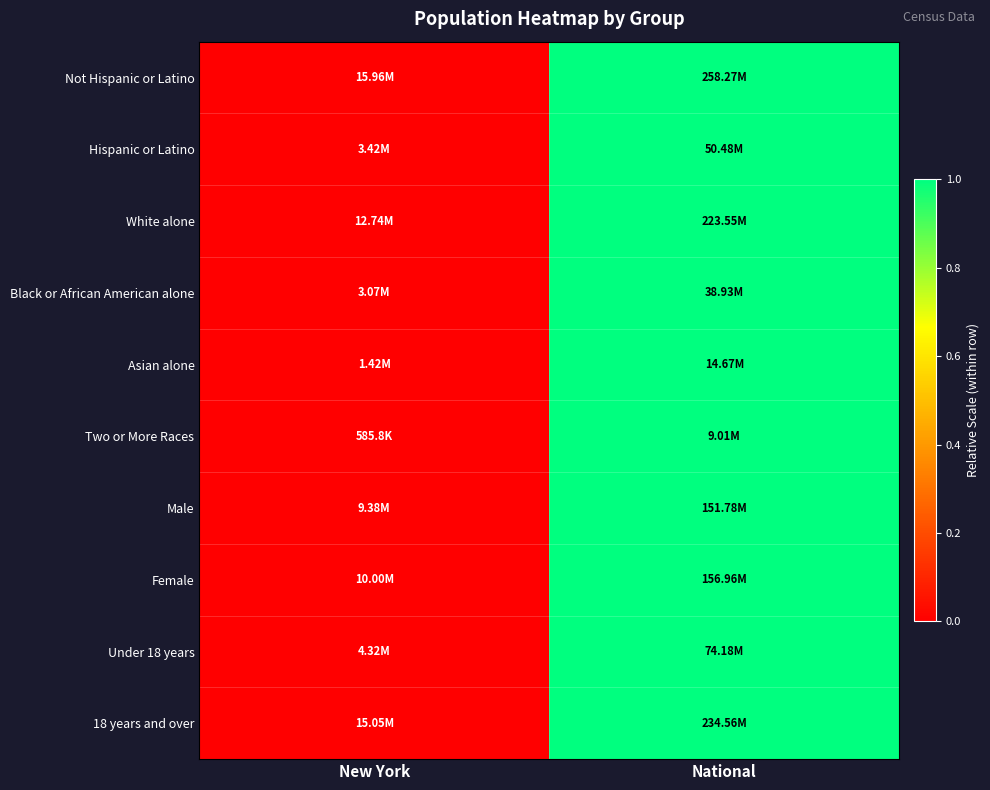

Reading left to right, transcribe all the data shown in this chart.

Not Hispanic or Latino: New York=0	National=1
Hispanic or Latino: New York=0	National=1
White alone: New York=0	National=1
Black or African American alone: New York=0	National=1
Asian alone: New York=0	National=1
Two or More Races: New York=0	National=1
Male: New York=0	National=1
Female: New York=0	National=1
Under 18 years: New York=0	National=1
18 years and over: New York=0	National=1